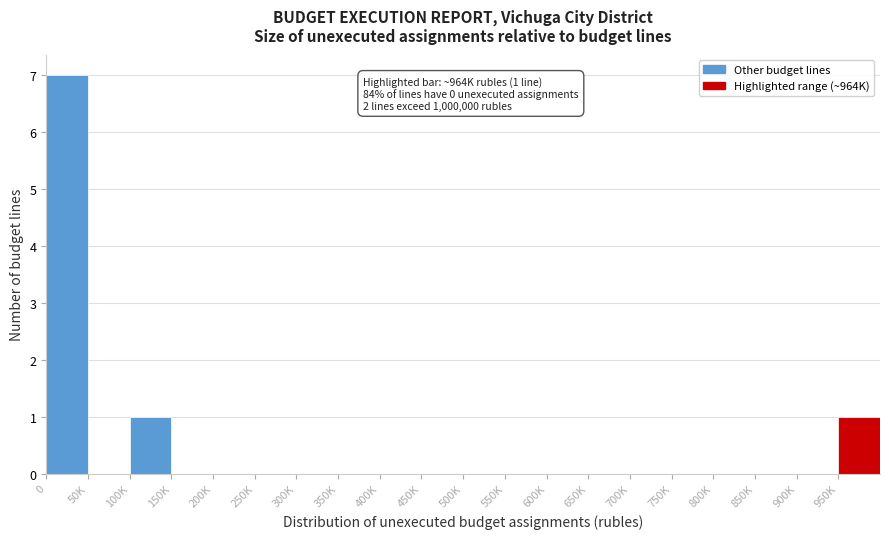

Reading right to left, what are all the values shown in this chart?

950K=1	900K=0	850K=0	800K=0	750K=0	700K=0	650K=0	600K=0	550K=0	500K=0	450K=0	400K=0	350K=0	300K=0	250K=0	200K=0	150K=0	100K=1	50K=0	0=7